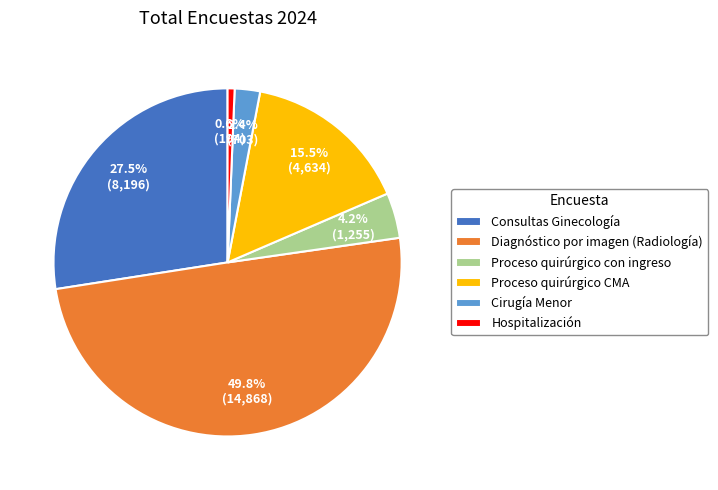

Between Proceso quirúrgico CMA and Diagnóstico por imagen (Radiología), which is larger?

Diagnóstico por imagen (Radiología)